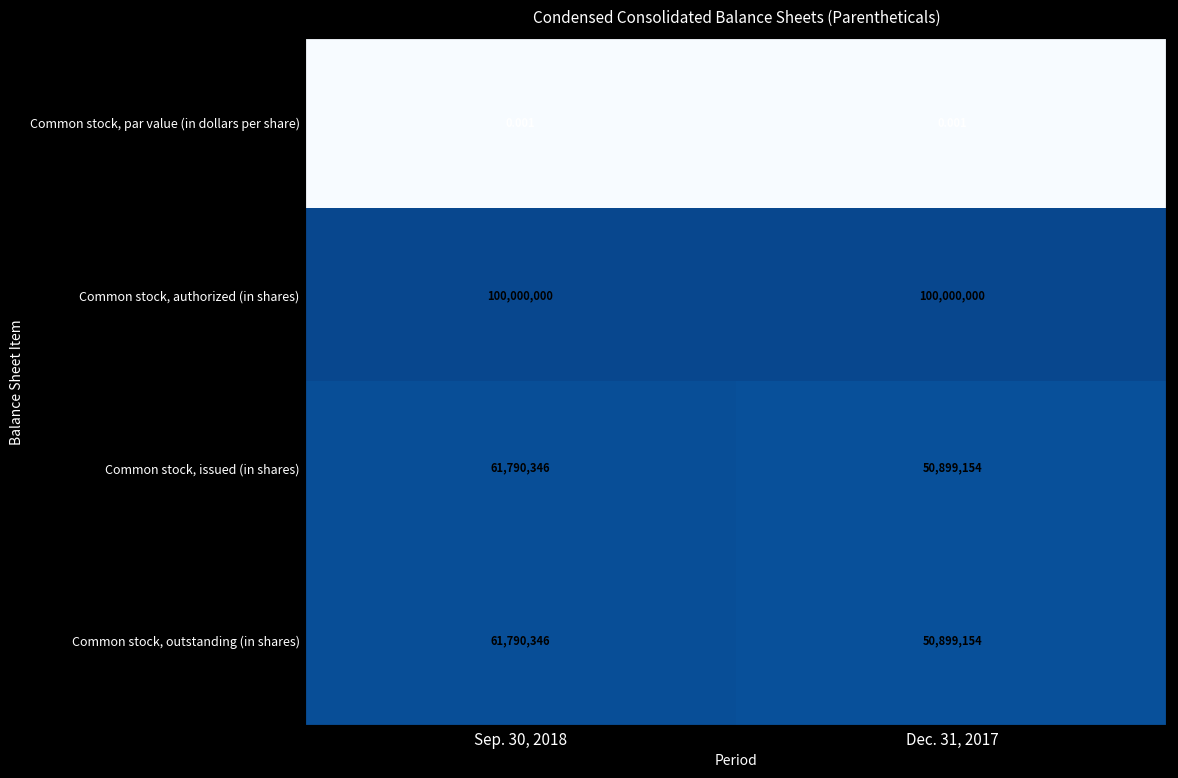

Is the value of Common stock, authorized (in shares) at Sep. 30, 2018 greater than the value of Common stock, par value (in dollars per share) at Sep. 30, 2018?

Yes